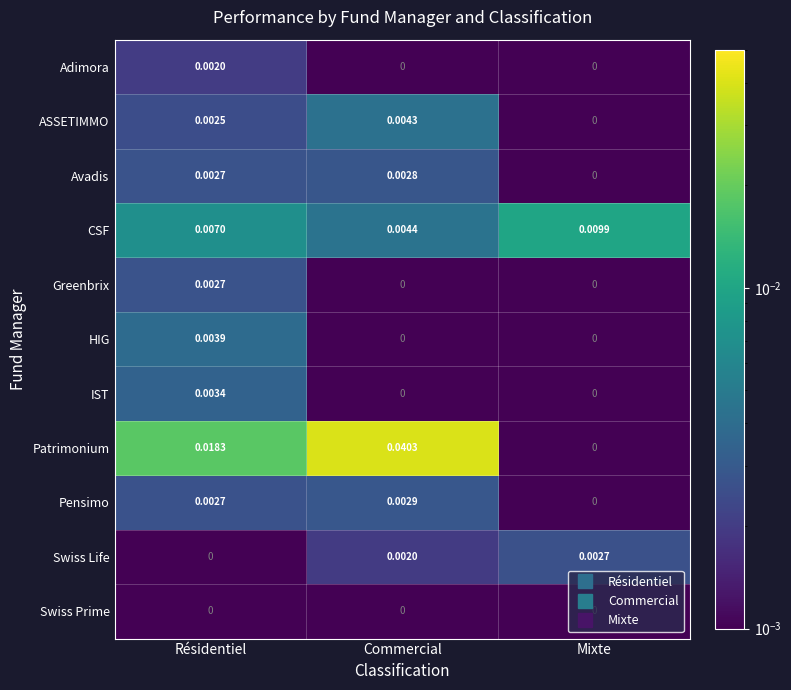

Which category has the lowest value in the Pensimo series?

Mixte